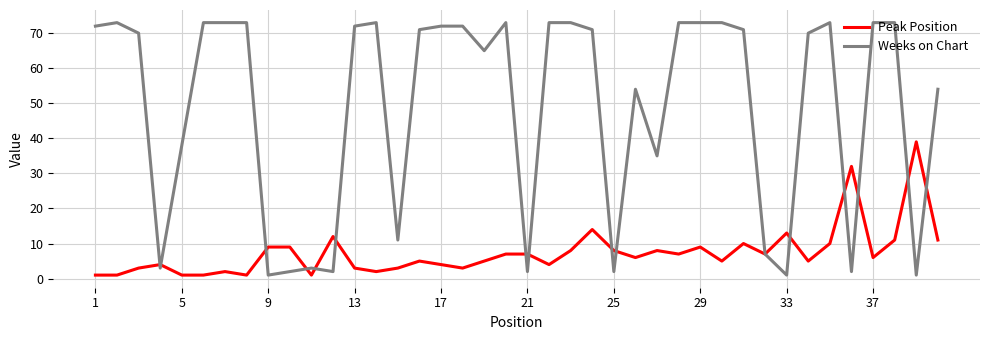

Which series has the largest range (max minus min)?

Weeks on Chart